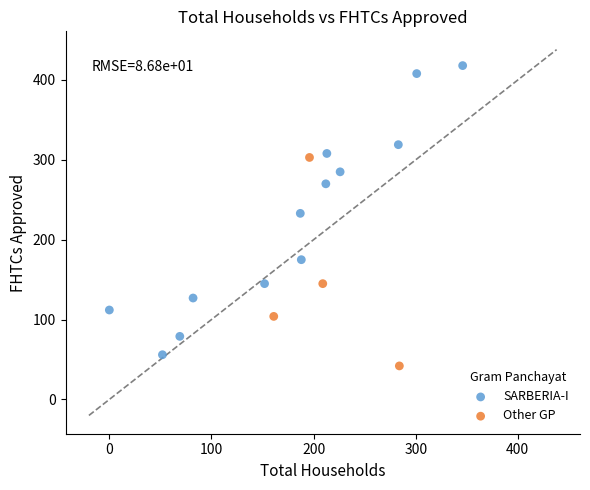

Which series reaches the minimum Y coordinate?

Other GP